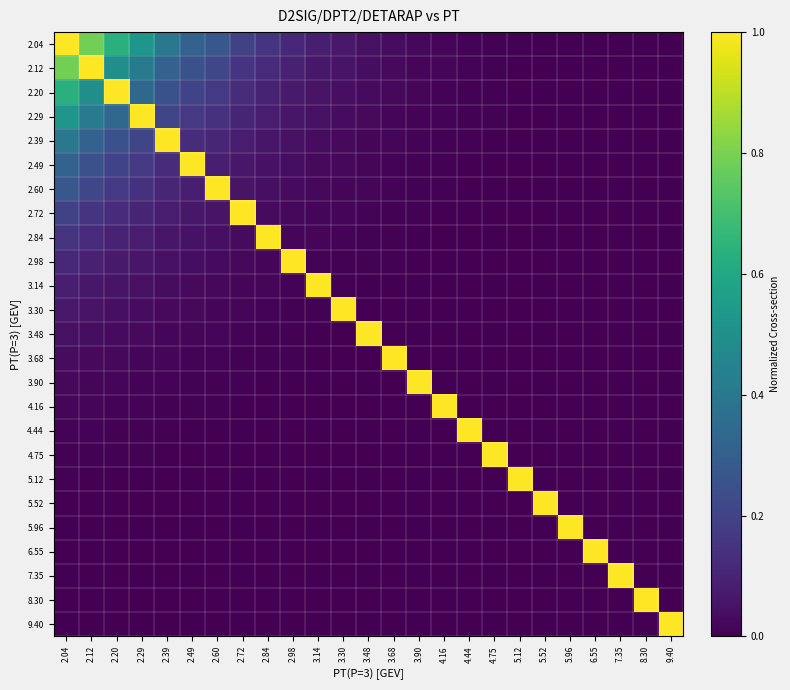

Rank the series by their maximum value, from lowest to highest.

2.04, 2.12, 2.20, 2.29, 2.39, 2.49, 2.60, 2.72, 2.84, 2.98, 3.14, 3.30, 3.48, 3.68, 3.90, 4.16, 4.44, 4.75, 5.12, 5.52, 5.96, 6.55, 7.35, 8.30, 9.40